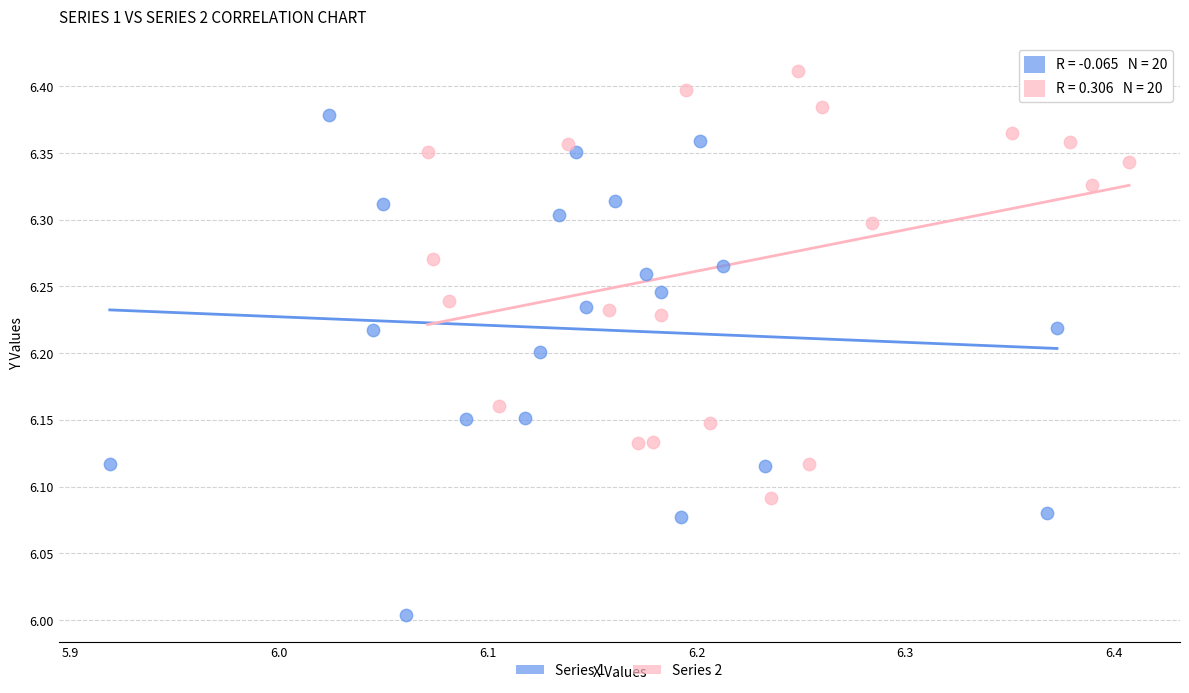

Which series reaches the maximum Y coordinate?

Series 2